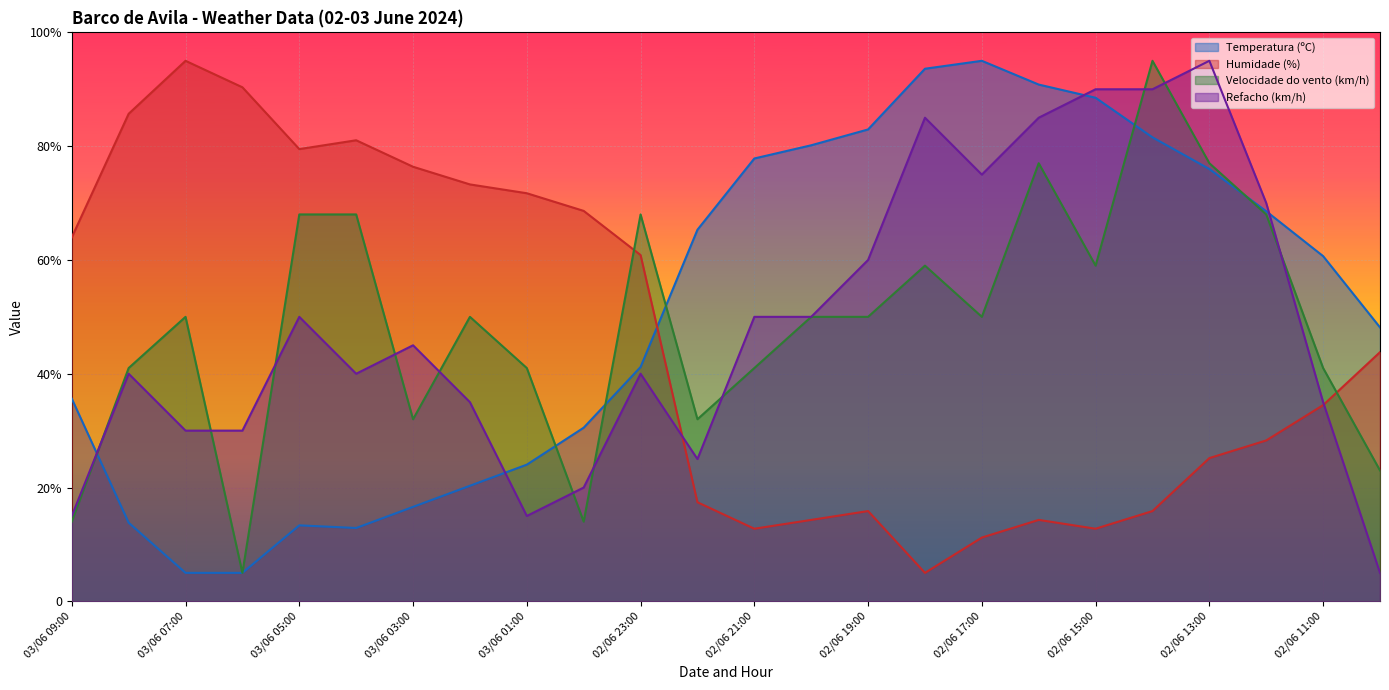

What is the total value across all series at 02/06 11:00?

171.2